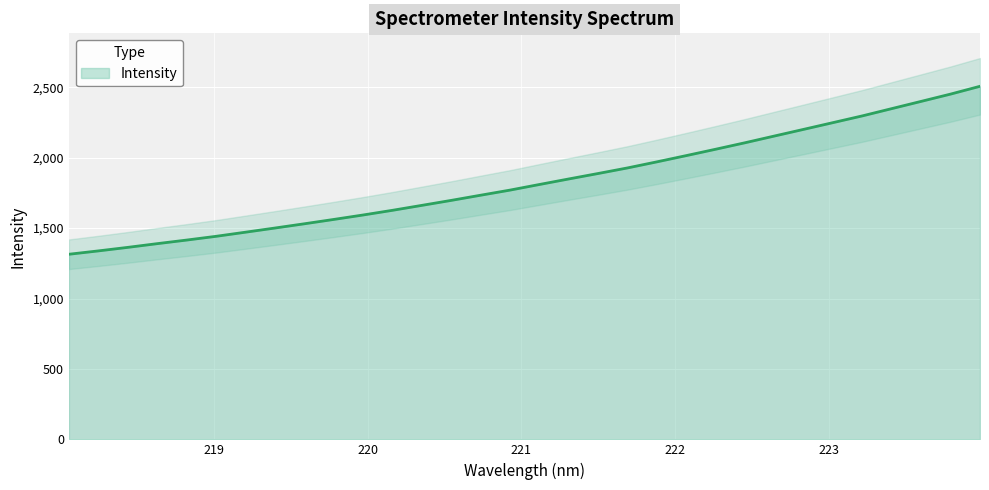

How many values are below 1809?

16